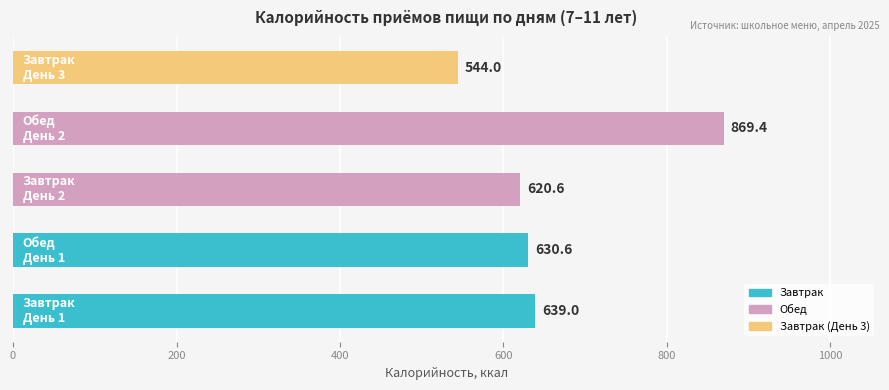

What is the value of the Завтрак bar at the 2nd from the left?

620.6